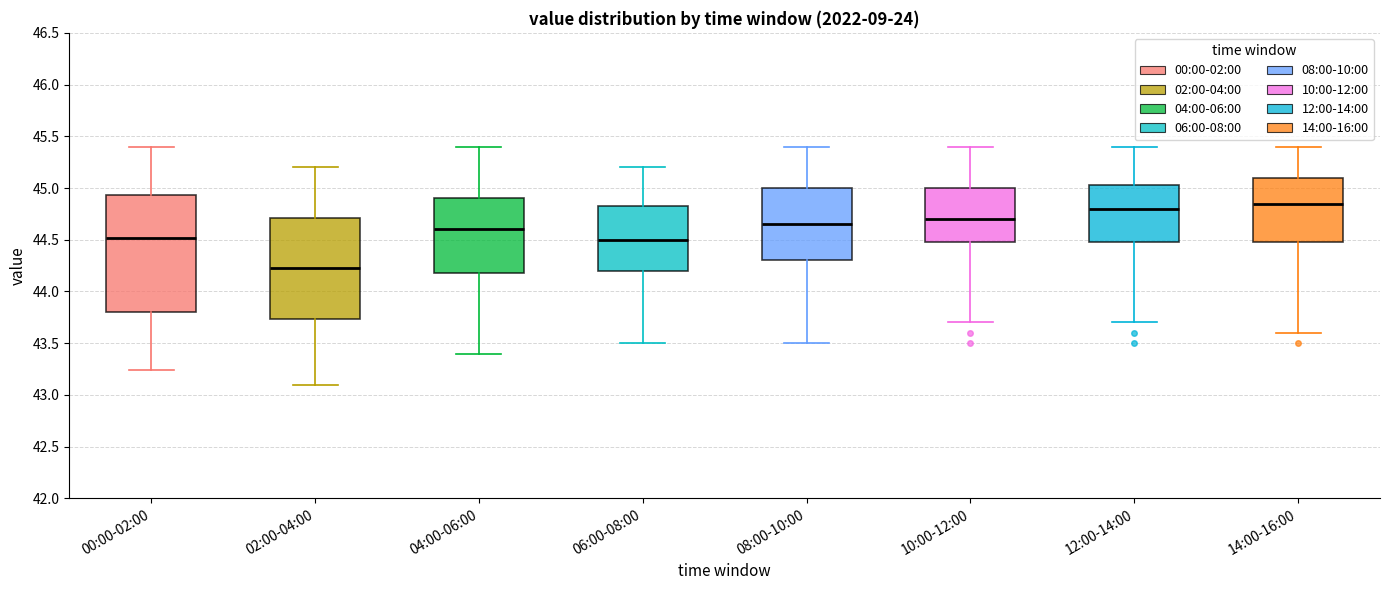

Reading left to right, read every box against the y-axis: the position of its median line, the range the box covers, and the ends of its whiskers. The values are not printed on the chart, so give them approximately, as read against the axis.

00:00-02:00: median 44.50, box 43.80 to 44.95, whiskers 43.25 to 45.40
02:00-04:00: median 44.25, box 43.75 to 44.70, whiskers 43.10 to 45.20
04:00-06:00: median 44.60, box 44.20 to 44.90, whiskers 43.40 to 45.40
06:00-08:00: median 44.50, box 44.20 to 44.85, whiskers 43.50 to 45.20
08:00-10:00: median 44.65, box 44.30 to 45.00, whiskers 43.50 to 45.40
10:00-12:00: median 44.70, box 44.50 to 45.00, whiskers 43.70 to 45.40
12:00-14:00: median 44.80, box 44.50 to 45.05, whiskers 43.70 to 45.40
14:00-16:00: median 44.85, box 44.50 to 45.10, whiskers 43.60 to 45.40